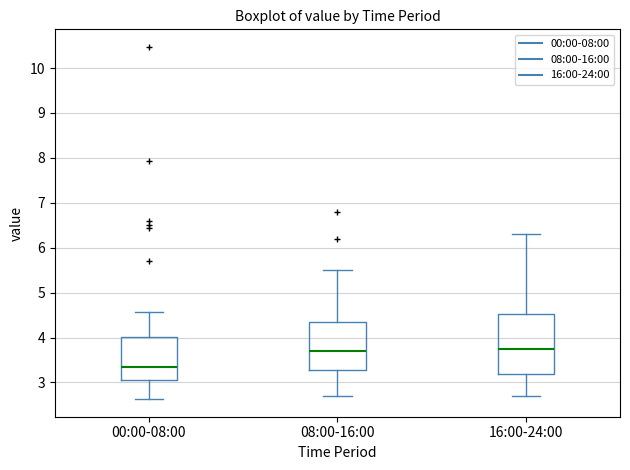

Where is the lower edge of the box for 00:00-08:00 on the y-axis? The values are not printed on the chart, so give them approximately, as read against the axis.

3.1